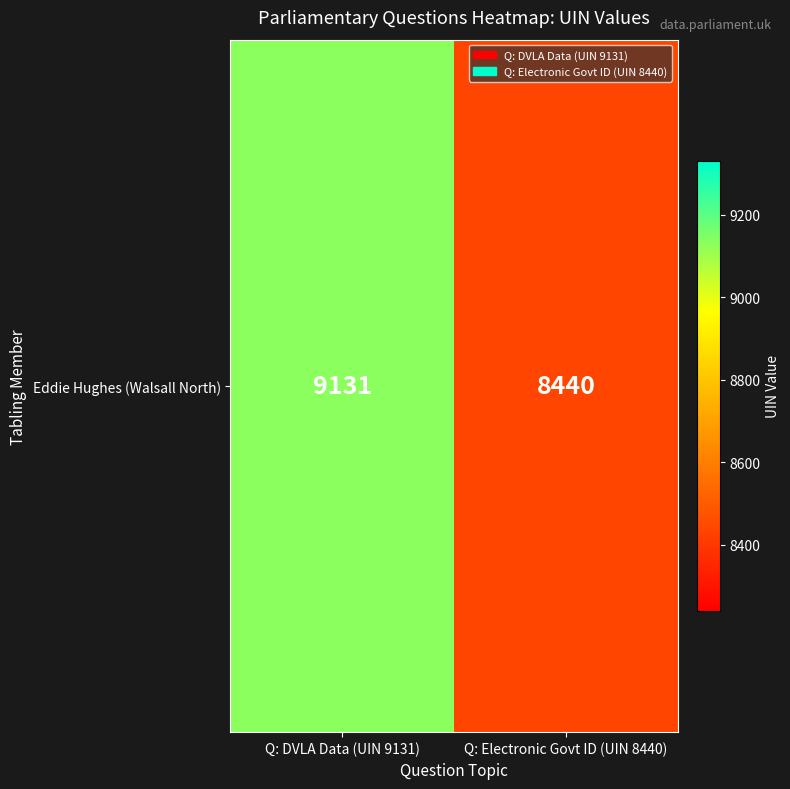

Which has a higher value, Q: DVLA Data (UIN 9131) or Q: Electronic Govt ID (UIN 8440)?

Q: DVLA Data (UIN 9131)